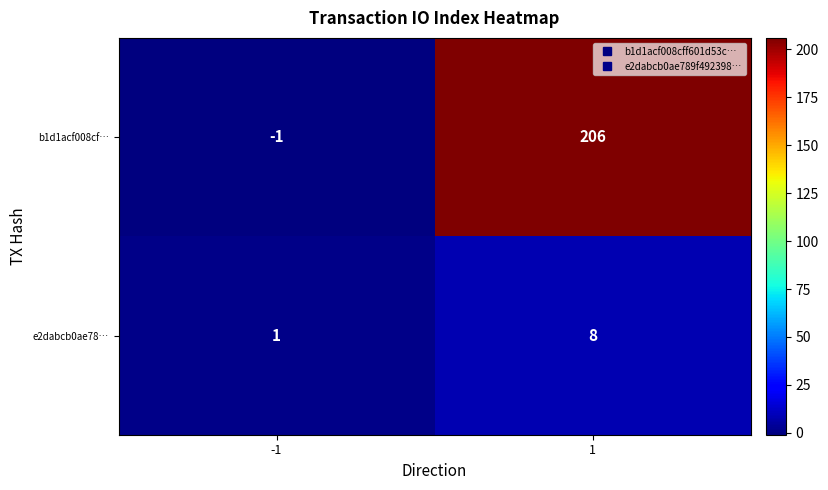

Rank the series by their average value, from lowest to highest.

e2dabcb0ae78…, b1d1acf008cf…